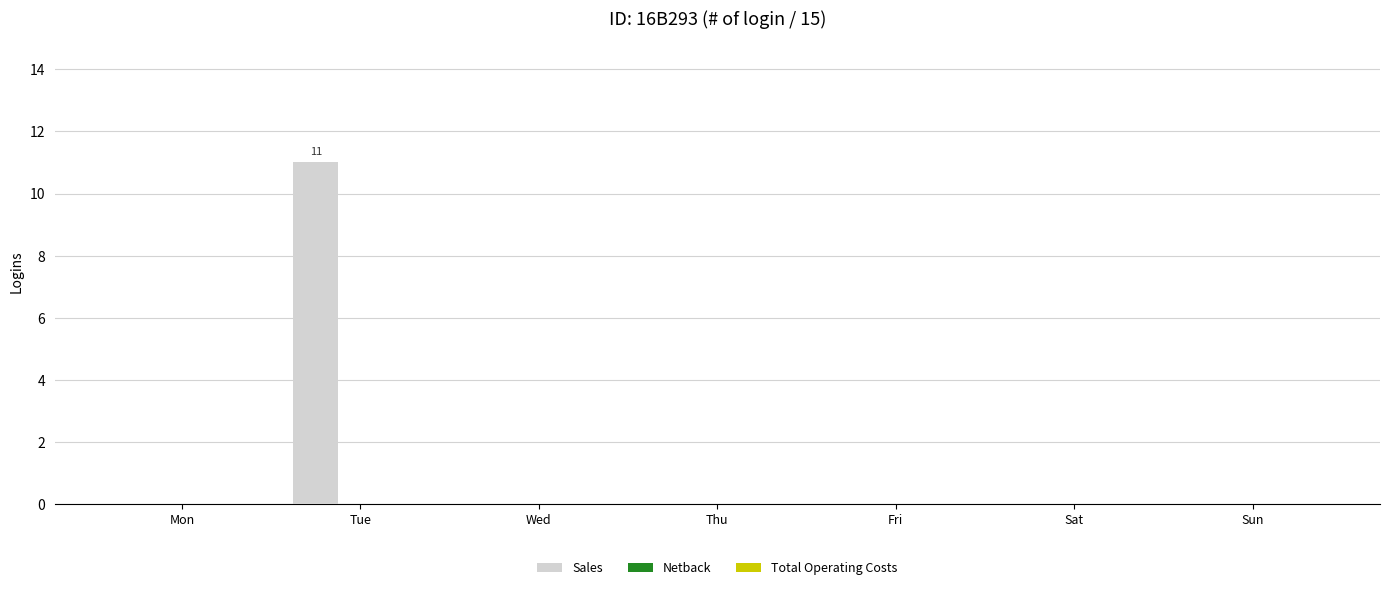

Is it true that the value at Fri is 6?

False